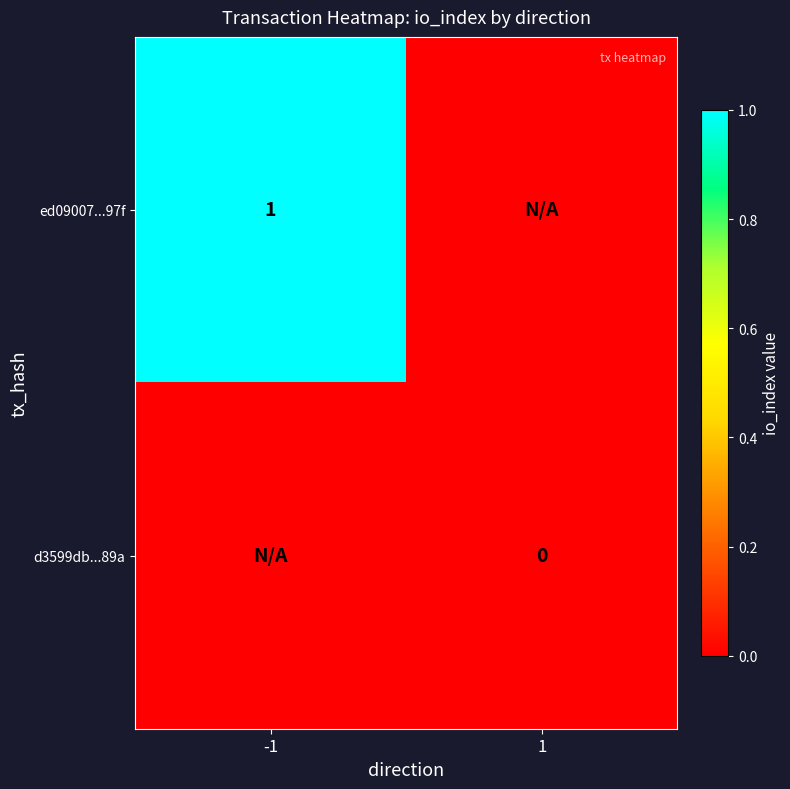

What is the spread (max minus min) of values at -1?

1